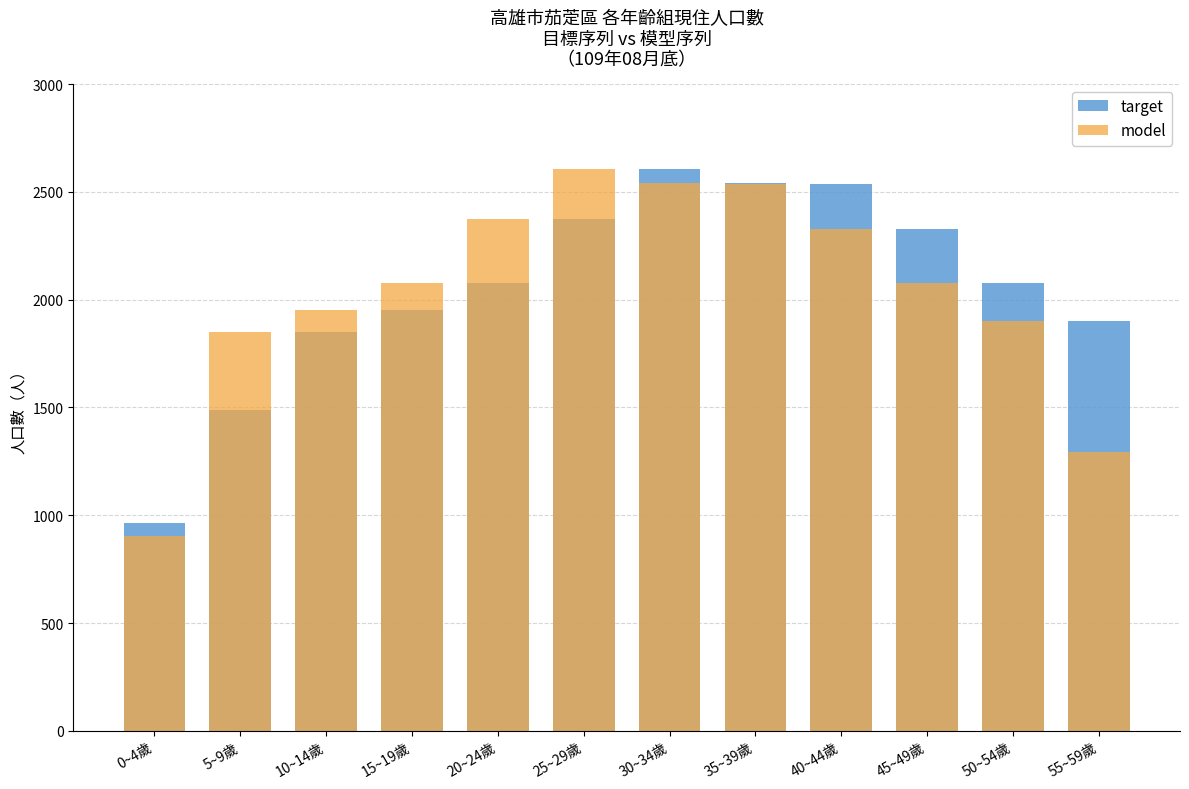

Which series has the widest spread of values?

model